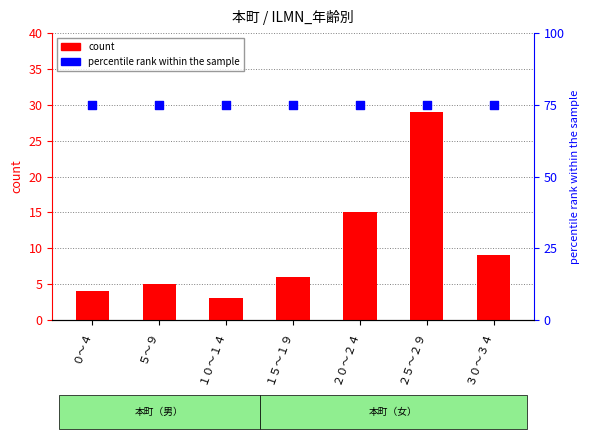

Which series reaches the minimum Y coordinate?

count